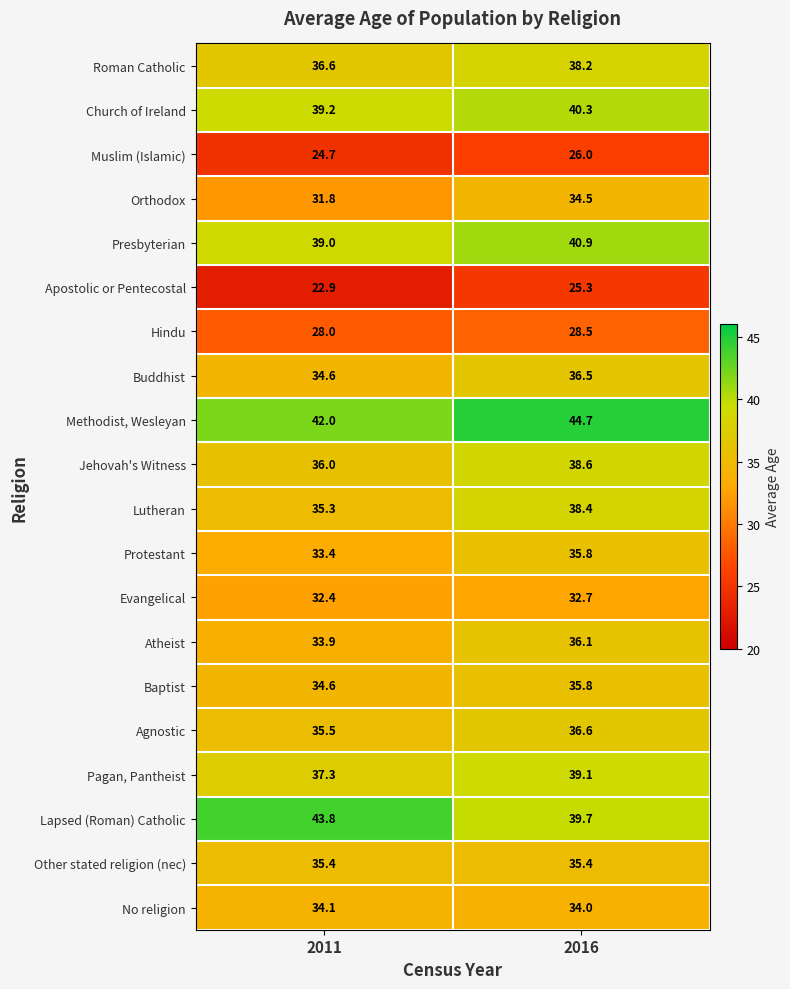

What is the difference between the maximum and minimum values in the Atheist series?

2.2